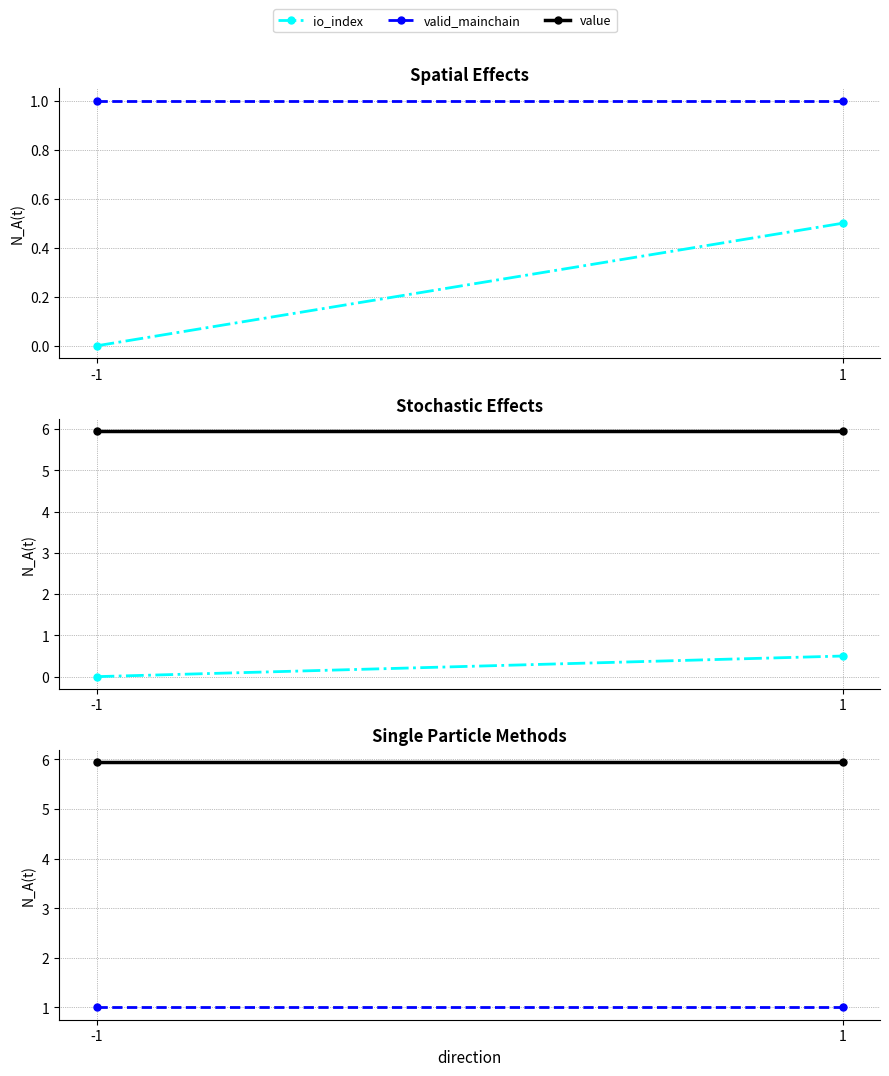

List the series in order of their peak value, lowest first.

io_index, valid_mainchain, value